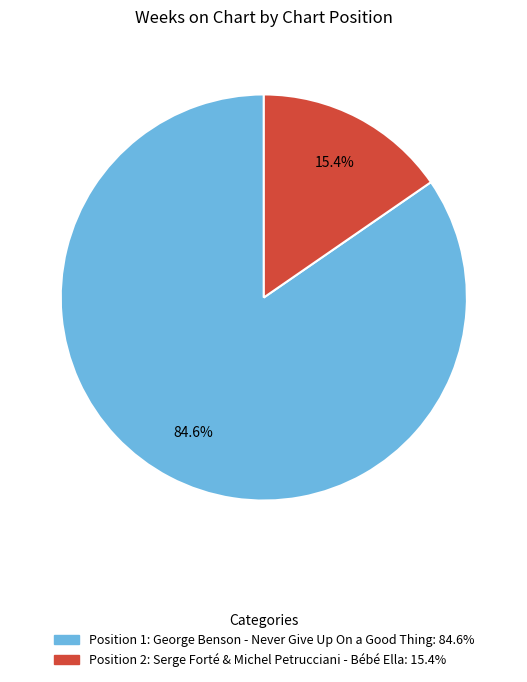

Which slice represents more than half of the pie?

1